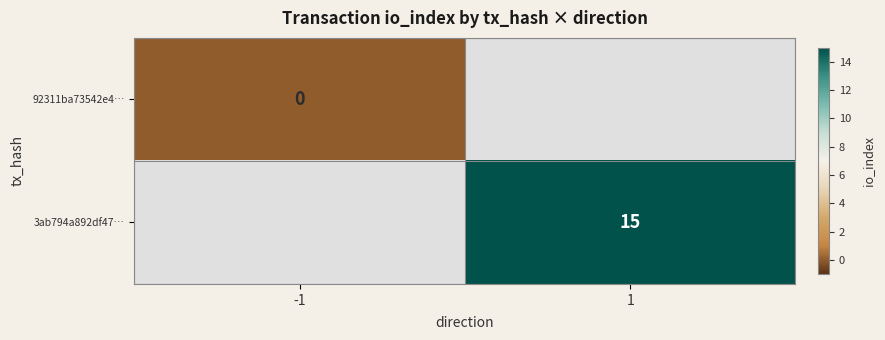

Which has a higher value, -1 or 1?

1